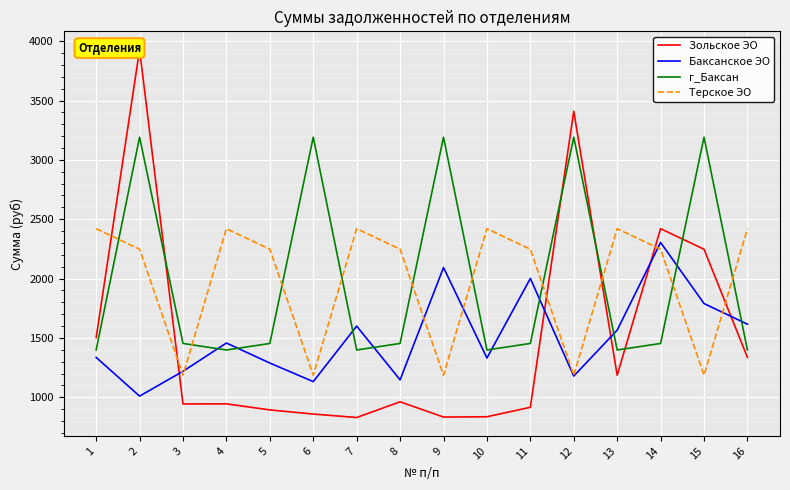

The value of Терское ЭО at 2 is 4016.9. True or false?

False